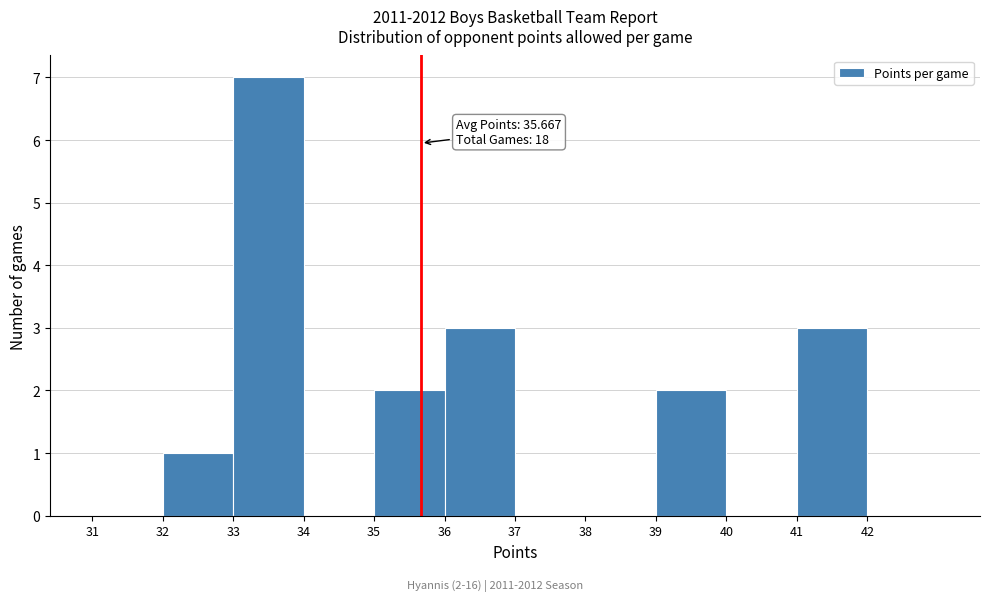

Which range on the x-axis has the tallest bar?

33 to 34